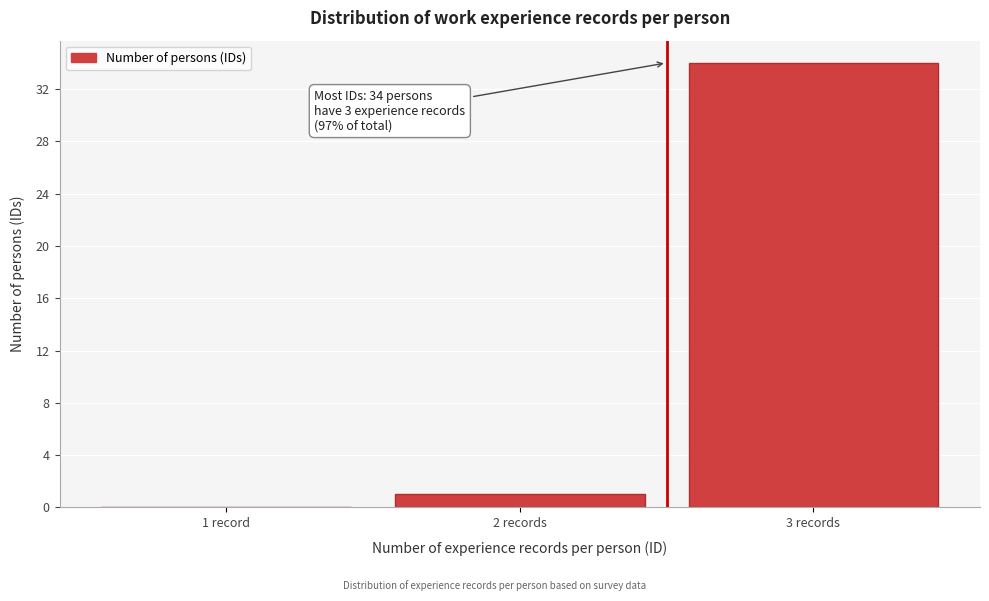

Reading left to right, list all the values displayed in this chart.

1 record=0	2 records=1	3 records=34